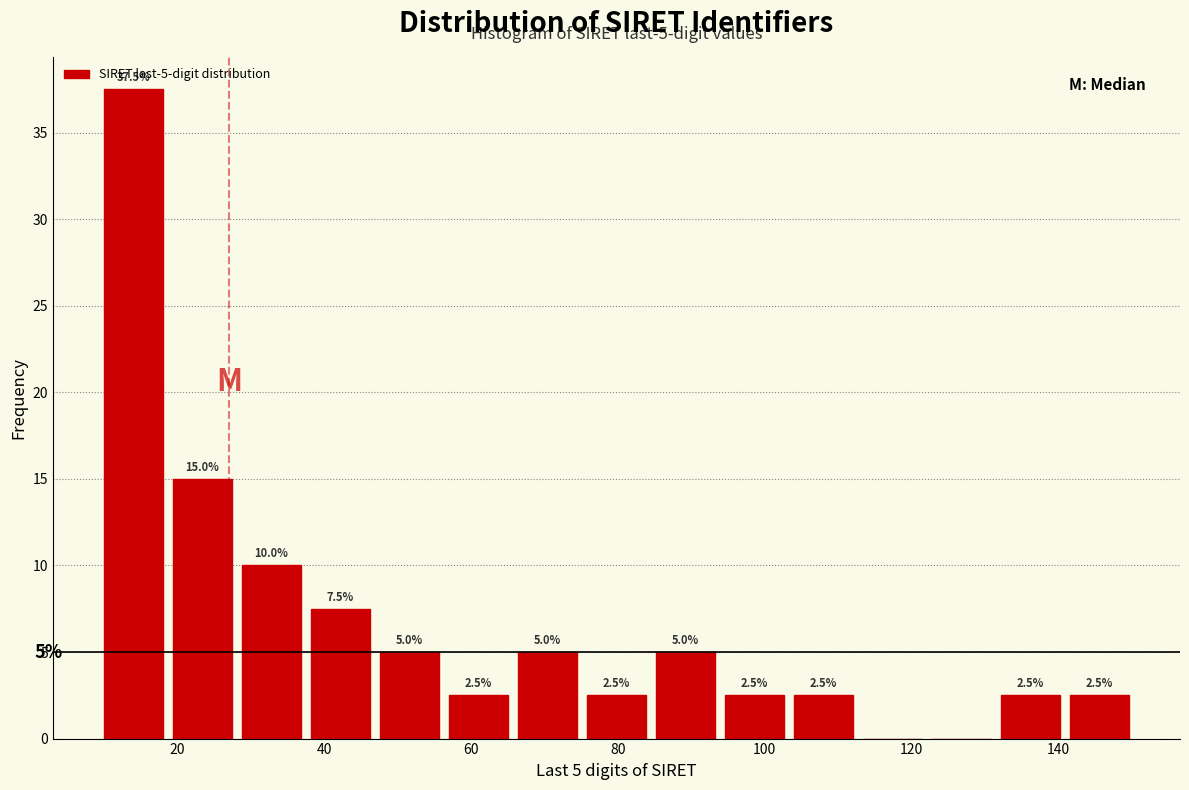

Over which range of the x-axis is the bar tallest?

10.0 to 19.4